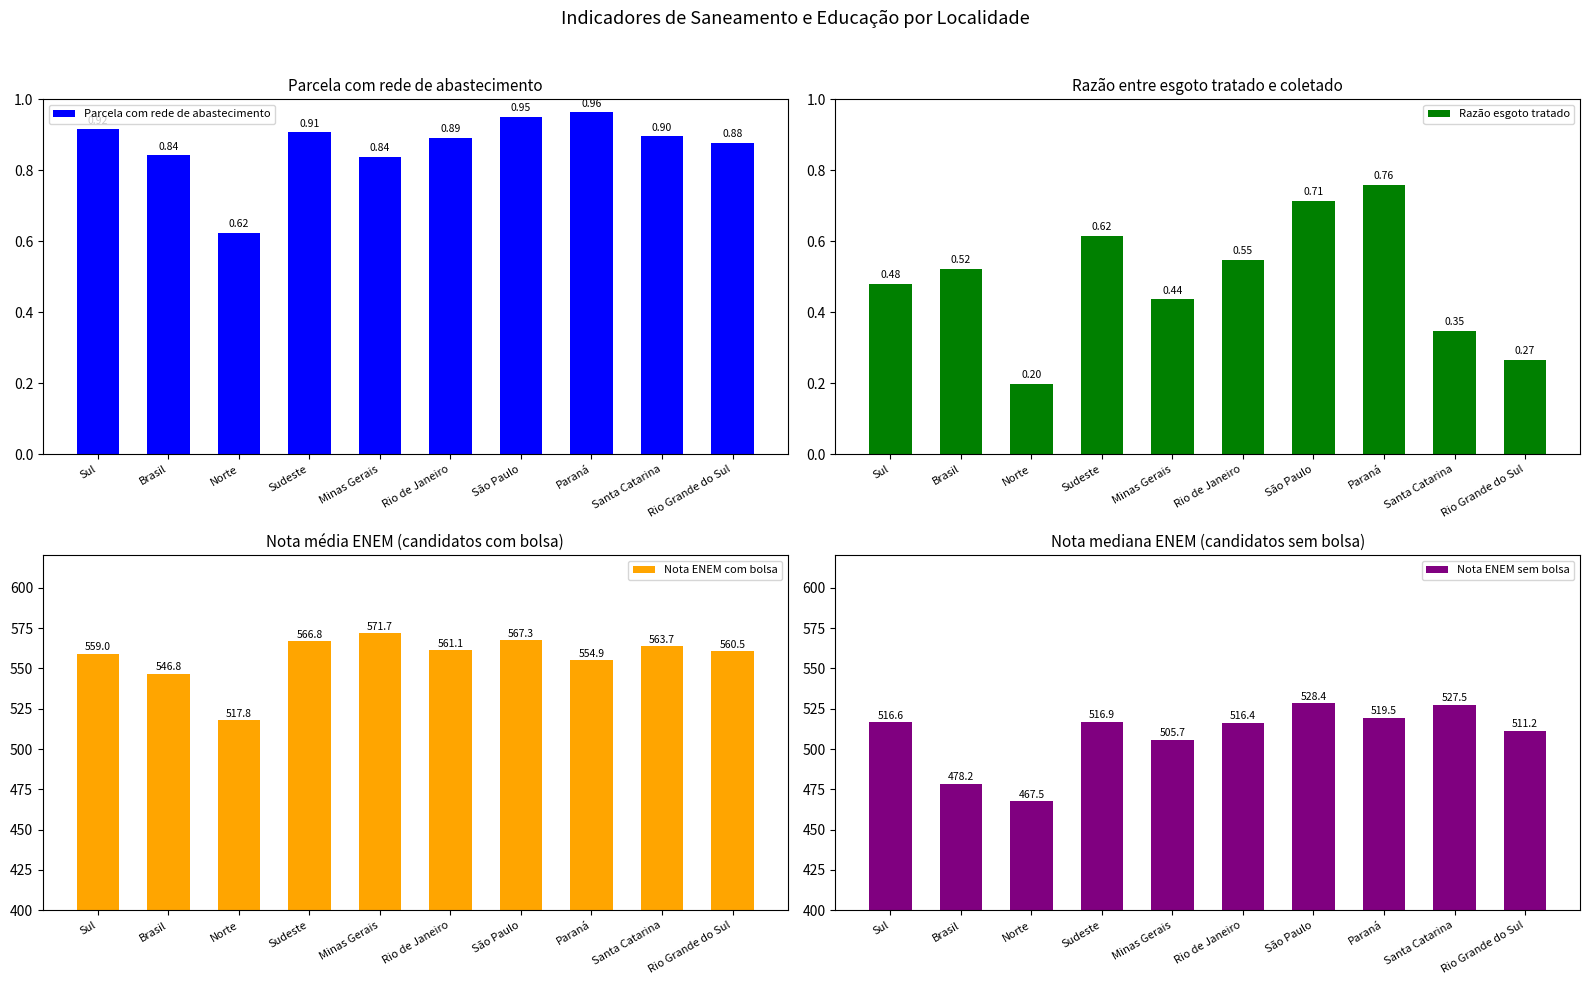

Between Sudeste and Minas Gerais, which series saw the biggest shift?

Nota ENEM sem bolsa